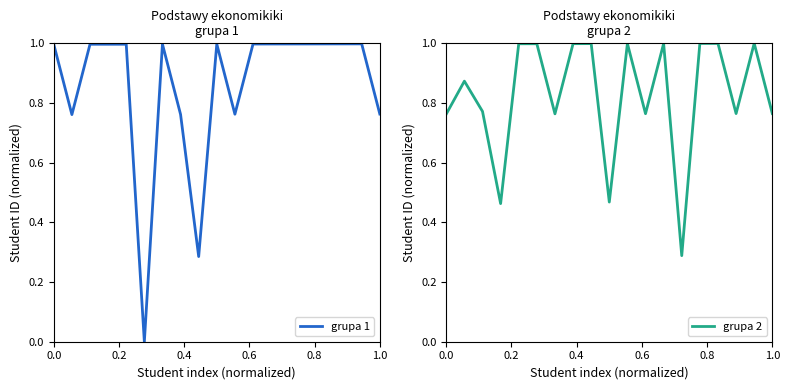

What is the value of the grupa 2 point at the 6th from the left?

1.0